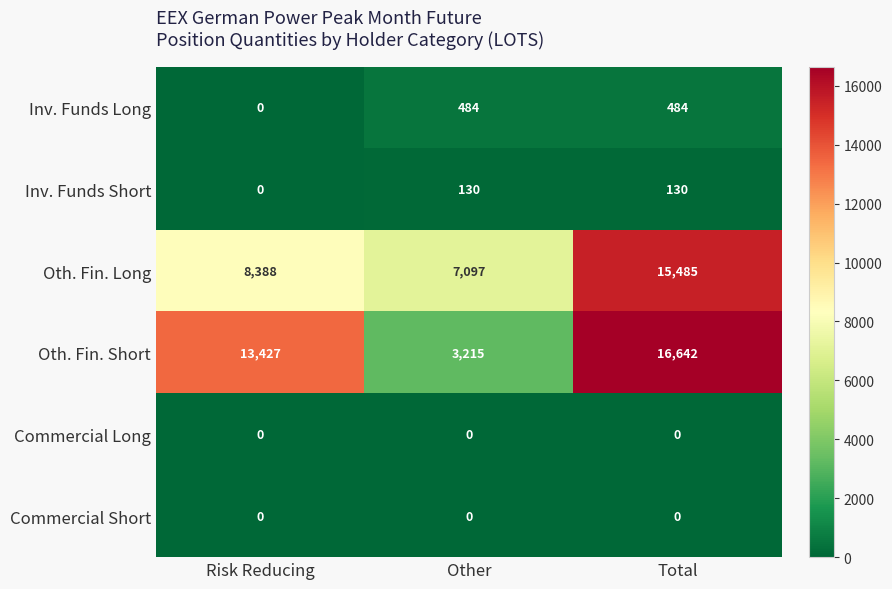

True or false: Oth. Fin. Short has a value of 24807 at Total.

False